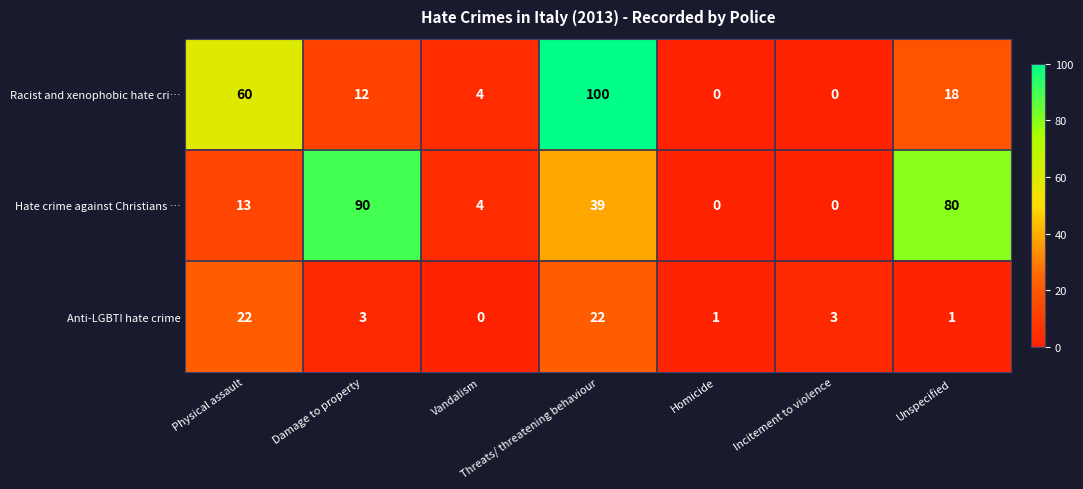

What is the total value across all series at Unspecified?

99